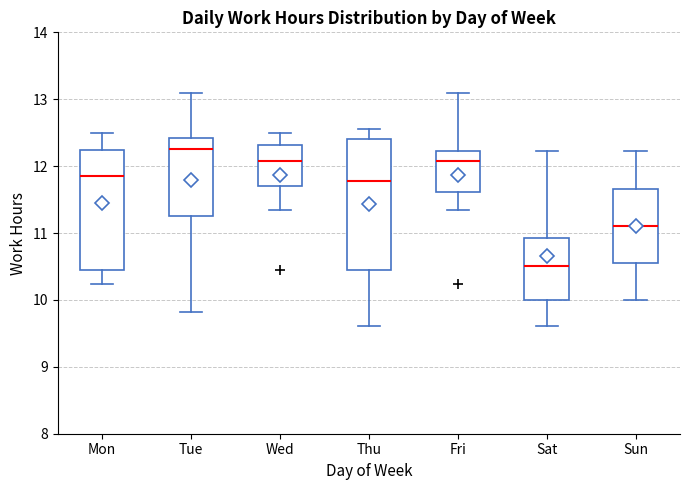

Reading left to right, transcribe this box plot: for each box, give where its median line is, the range the box spans, and where its two whiskers end, as read against the y-axis. The values are not printed on the chart, so give them approximately, as read against the axis.

Mon: median 11.8, box 10.4 to 12.2, whiskers 10.2 to 12.5
Tue: median 12.3, box 11.3 to 12.4, whiskers 9.8 to 13.1
Wed: median 12.1, box 11.7 to 12.3, whiskers 11.4 to 12.5
Thu: median 11.8, box 10.4 to 12.4, whiskers 9.6 to 12.6
Fri: median 12.1, box 11.6 to 12.2, whiskers 11.4 to 13.1
Sat: median 10.5, box 10.0 to 10.9, whiskers 9.6 to 12.2
Sun: median 11.1, box 10.6 to 11.7, whiskers 10.0 to 12.2